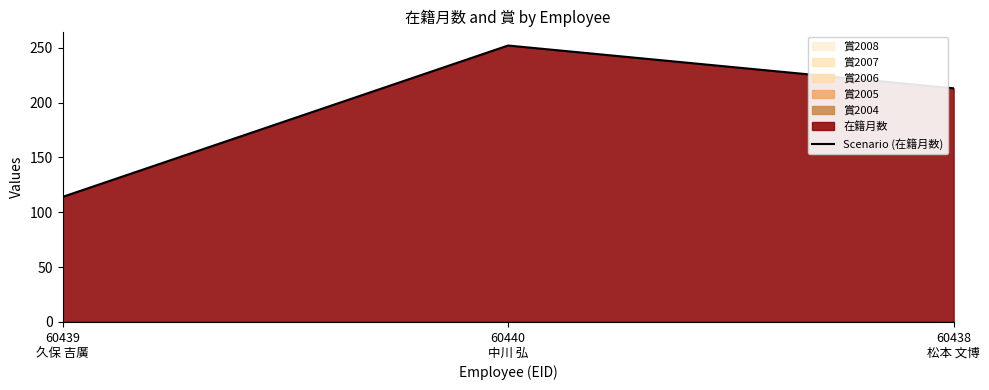

Read the value at 60438
松本 文博.

213